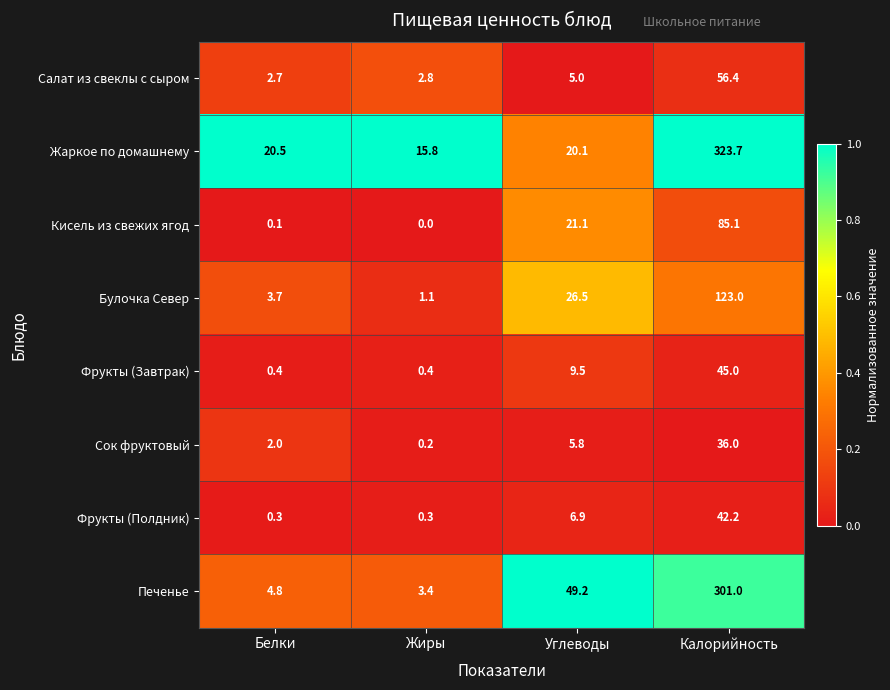

Which label corresponds to the smallest value in the chart?

Жиры